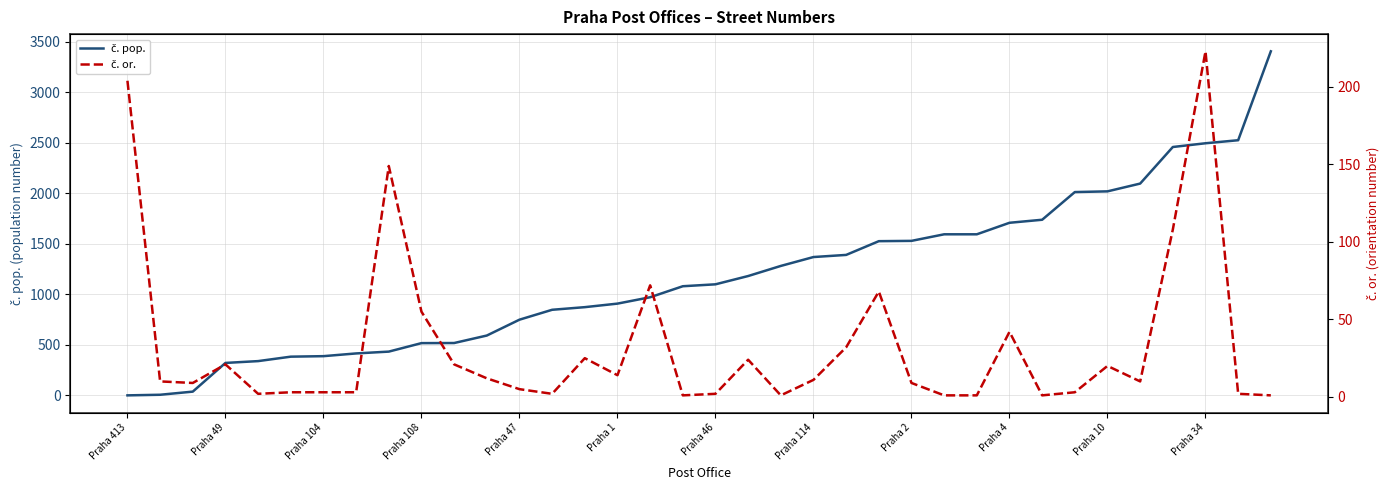

Which series has the largest total across all categories?

č. pop.